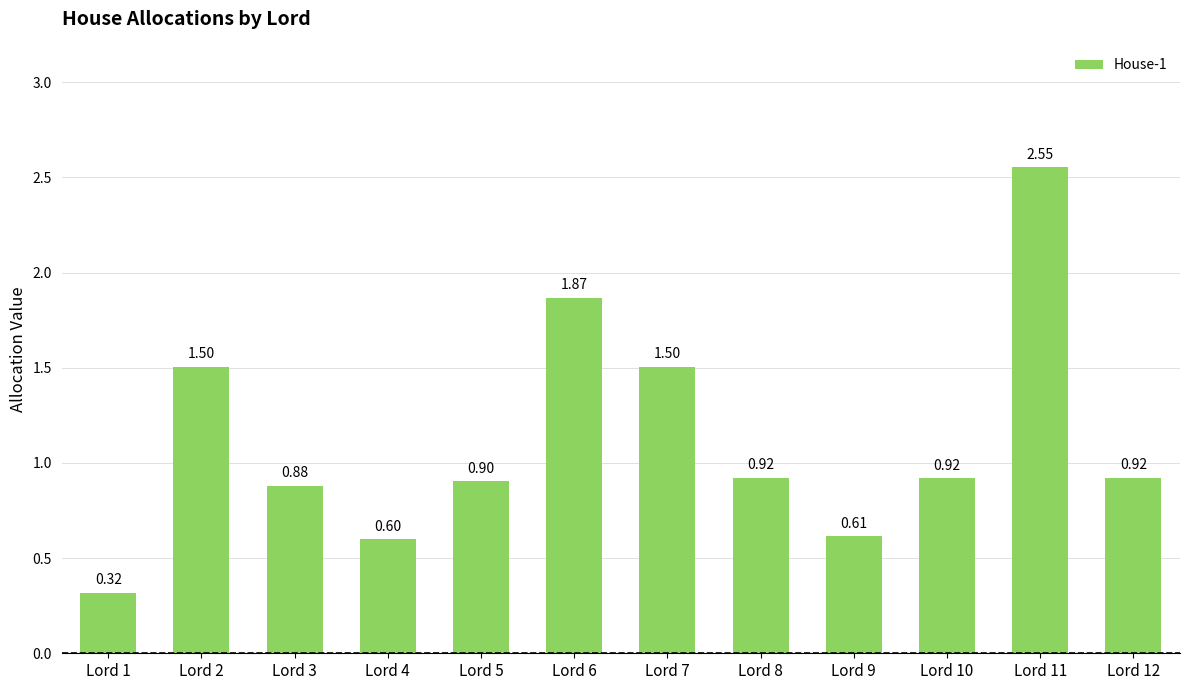

Does the chart contain any negative values?

No